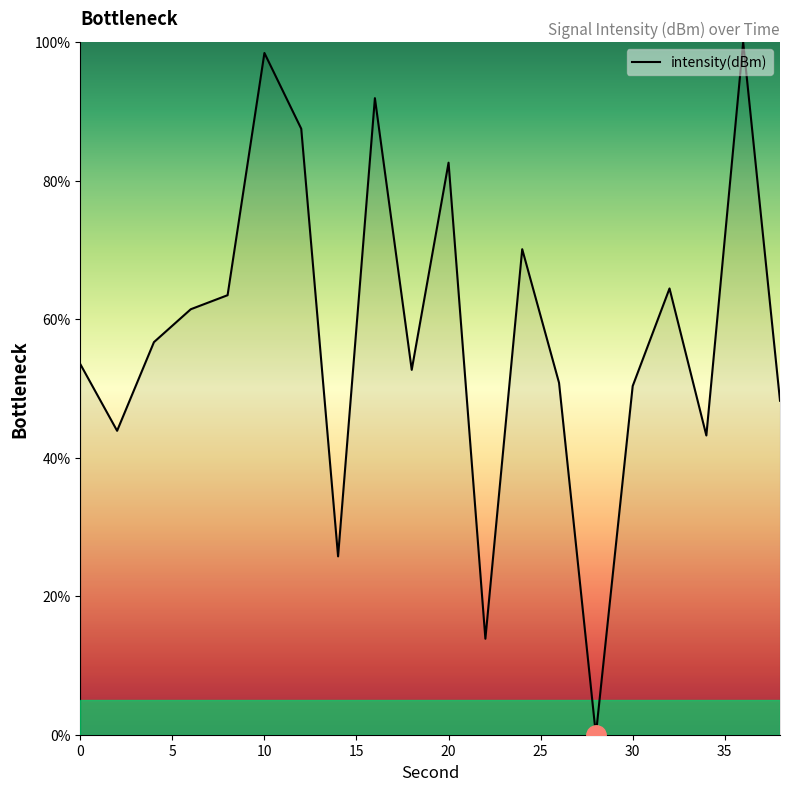

What is the difference between the maximum and minimum values?

100.0